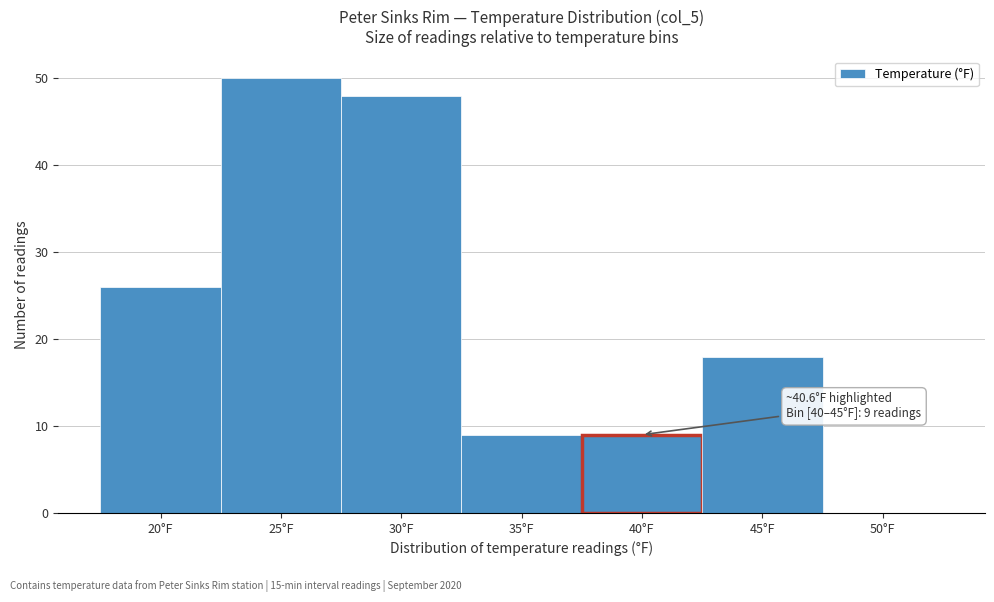

Reading right to left, transcribe all the data shown in this chart.

50°F=0	45°F=18	40°F=9	35°F=9	30°F=48	25°F=50	20°F=26